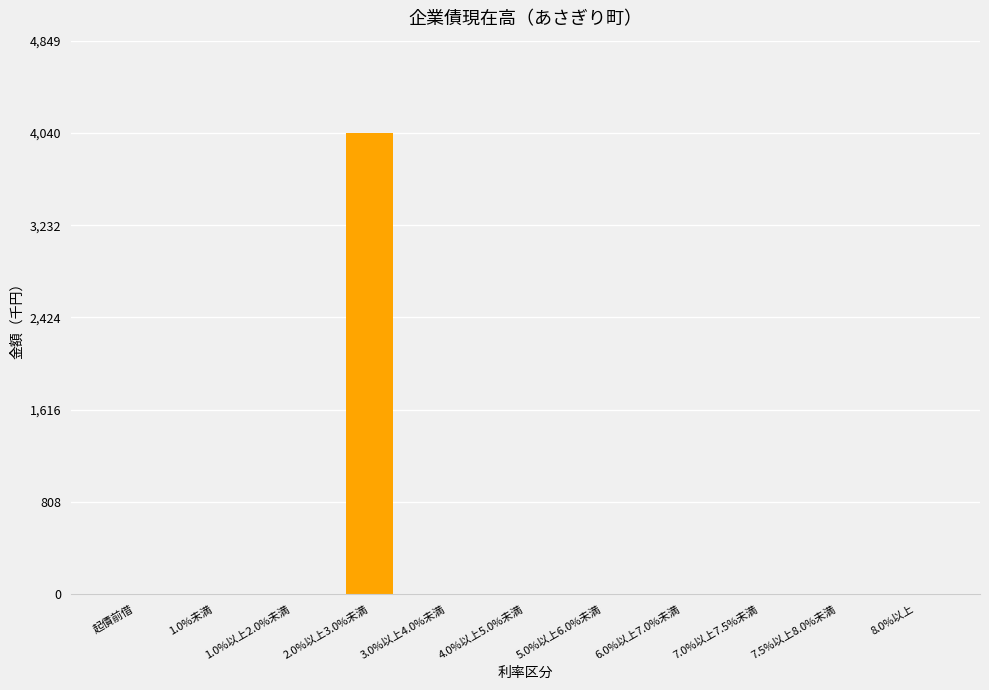

What is the change in value from 2.0%以上3.0%未満 to 8.0%以上?

-4041